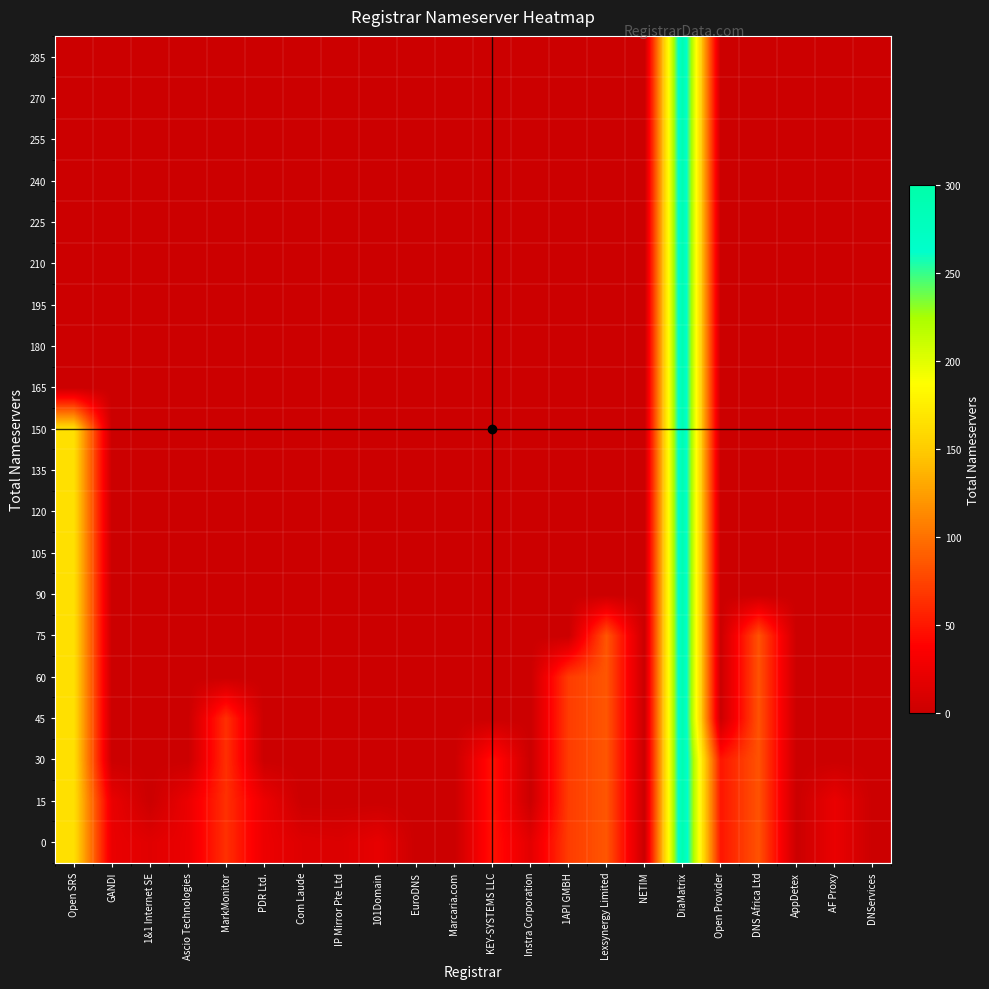

Which category has the highest value across all series?

DiaMatrix